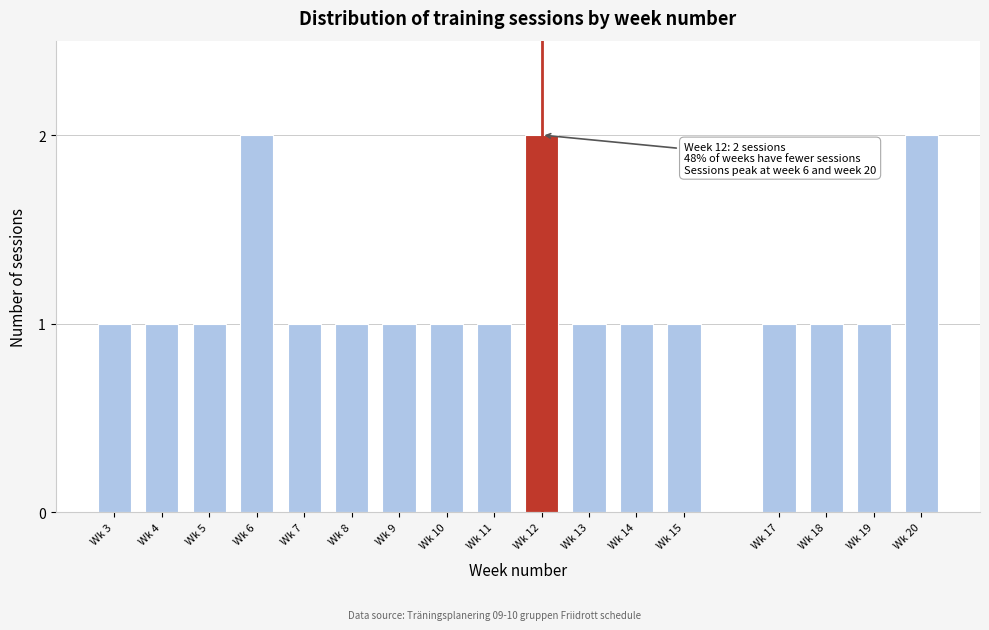

Reading left to right, list all the values displayed in this chart.

Wk 3=1	Wk 4=1	Wk 5=1	Wk 6=2	Wk 7=1	Wk 8=1	Wk 9=1	Wk 10=1	Wk 11=1	Wk 12=2	Wk 13=1	Wk 14=1	Wk 15=1	Wk 17=1	Wk 18=1	Wk 19=1	Wk 20=2